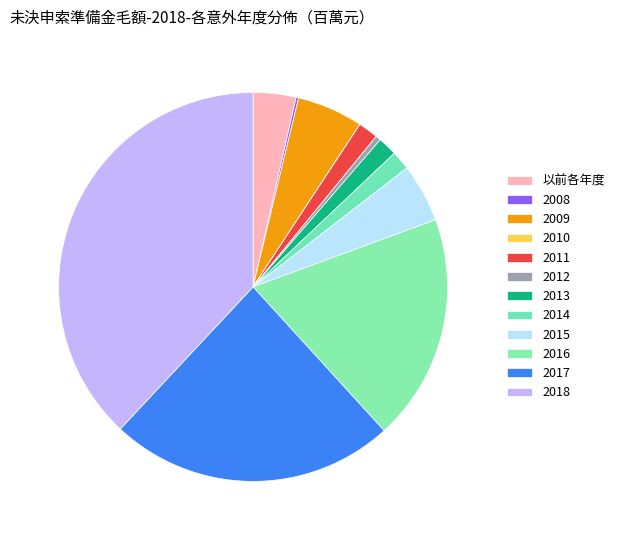

What percentage is the 以前各年度 slice, to the nearest percent?

4%